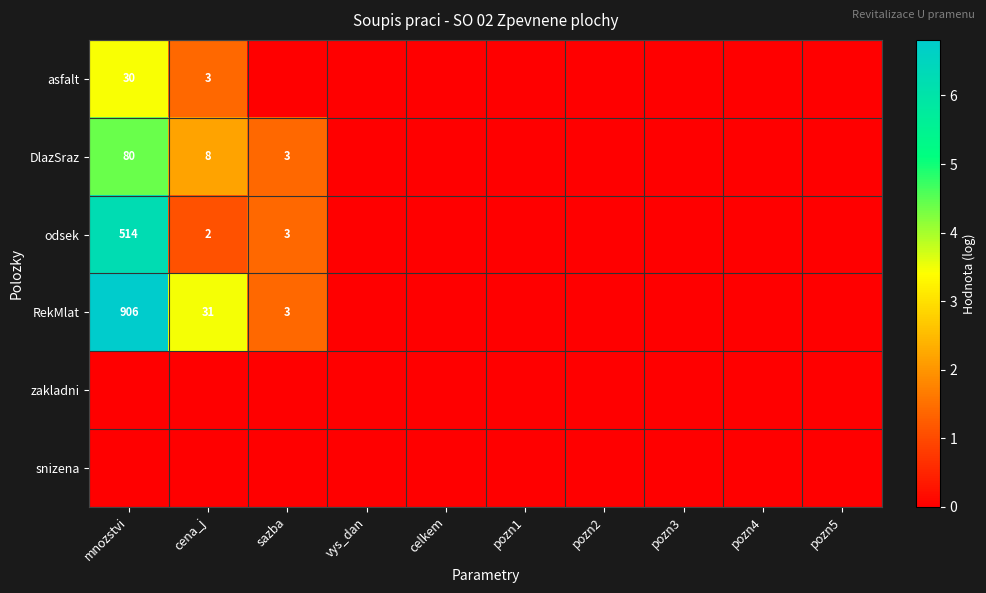

What is the total value across all series at cena_j?

8.1